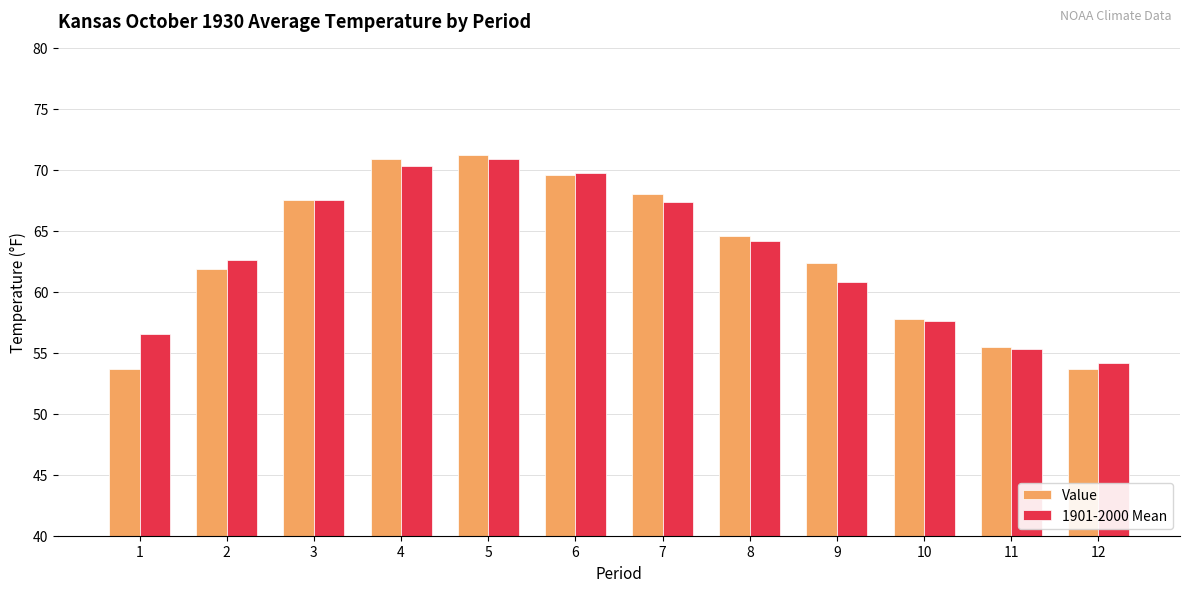

True or false: Value has a value of 81.0 at 10.

False